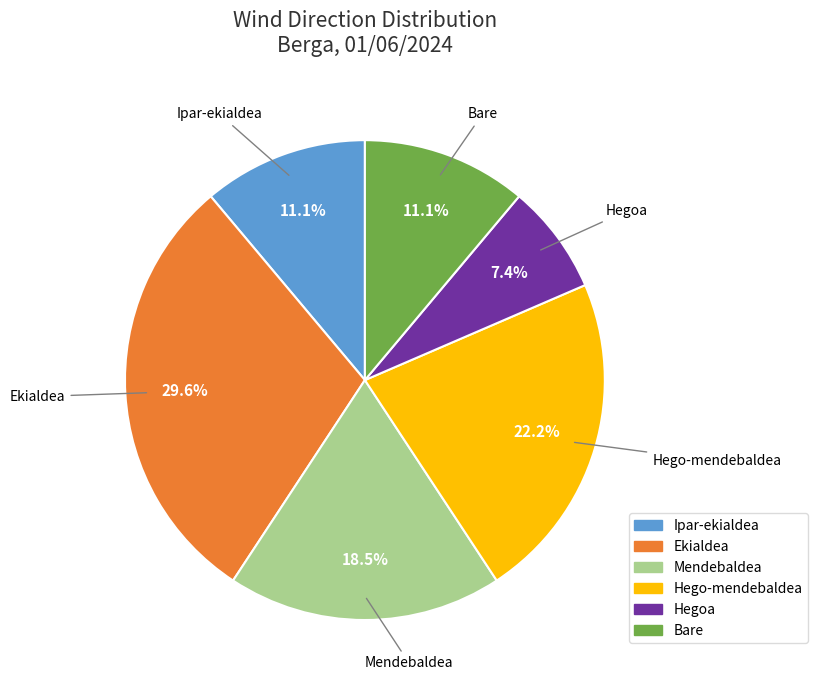

Count the number of slices in the pie.

6